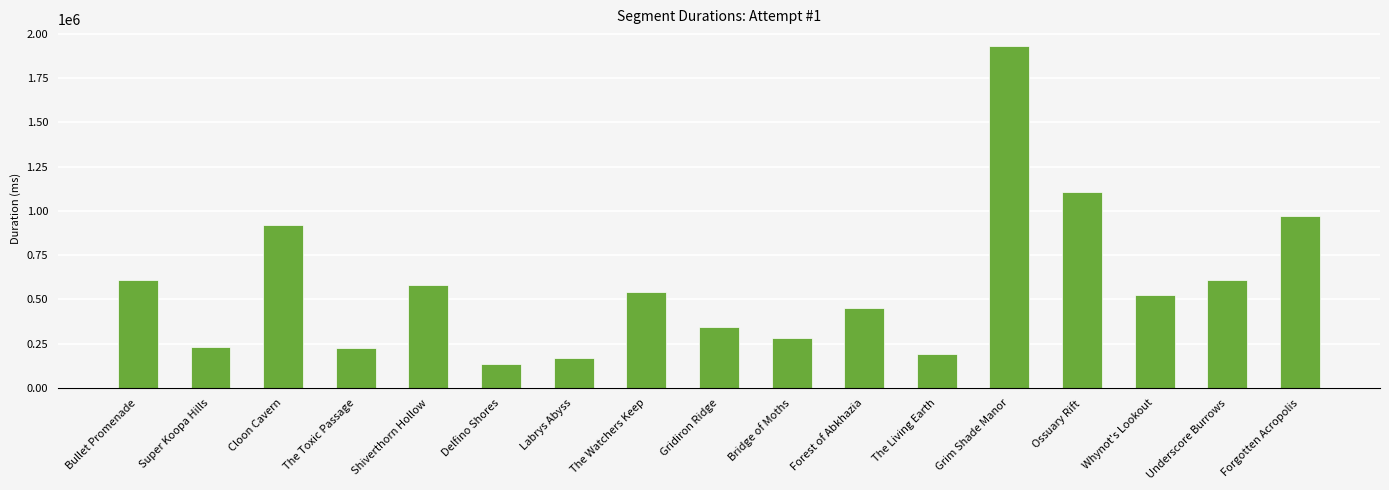

What is the label of the 12th bar from the left?

The Living Earth